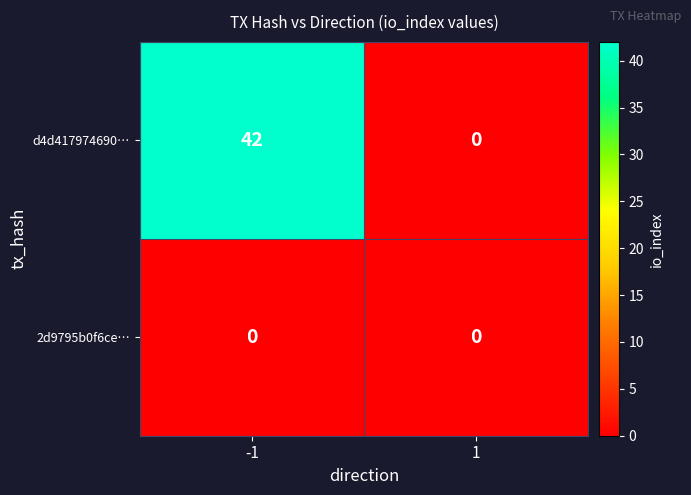

At which category does the chart reach its peak across all series?

-1